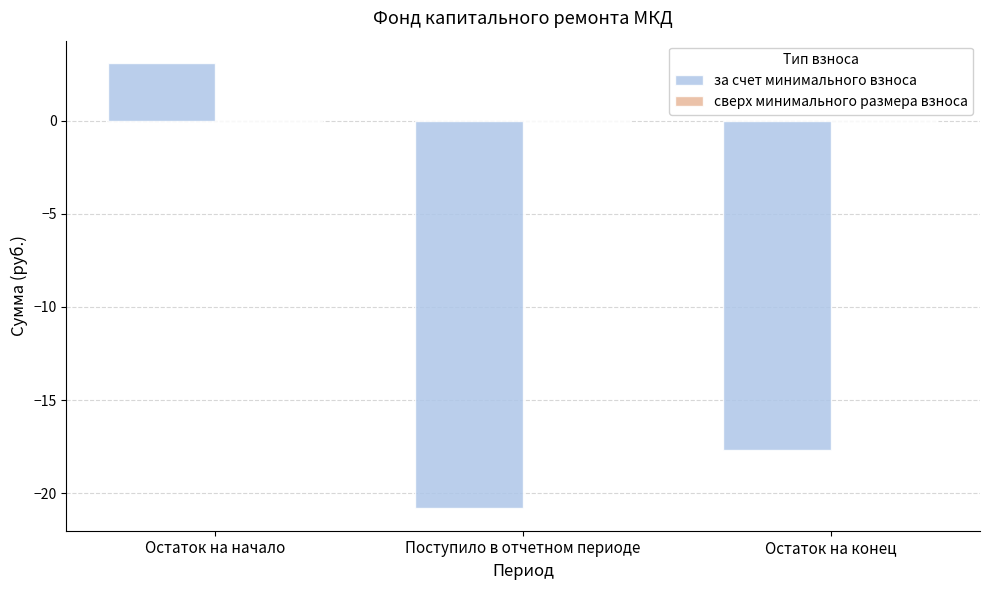

List the labels in order of value, smallest first.

Поступило в отчетном периоде, Остаток на конец, Остаток на начало